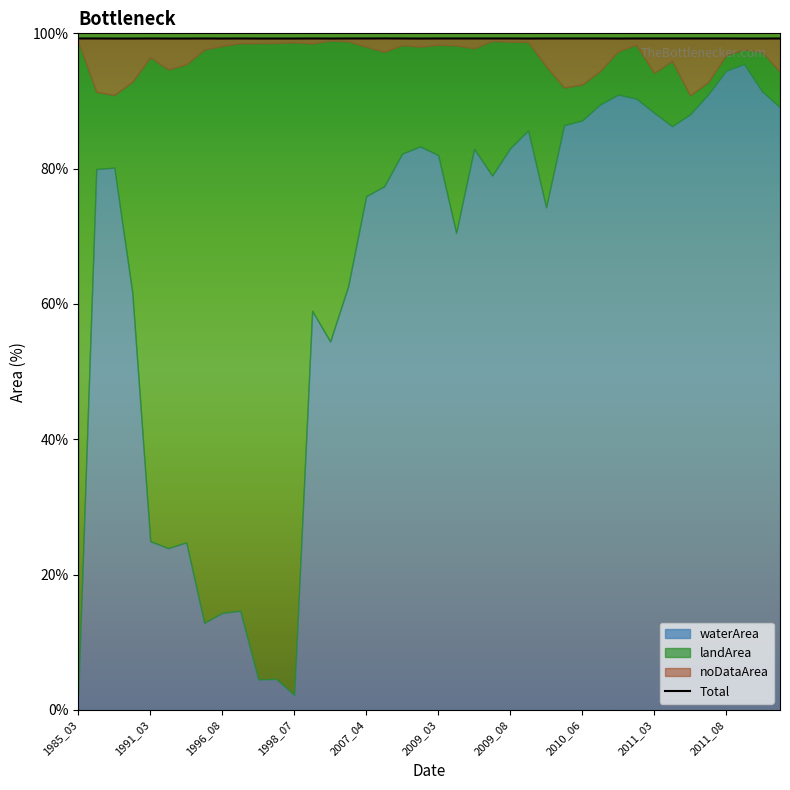

How many points are lower than both their immediate neighbors (excluding endpoints)?

9